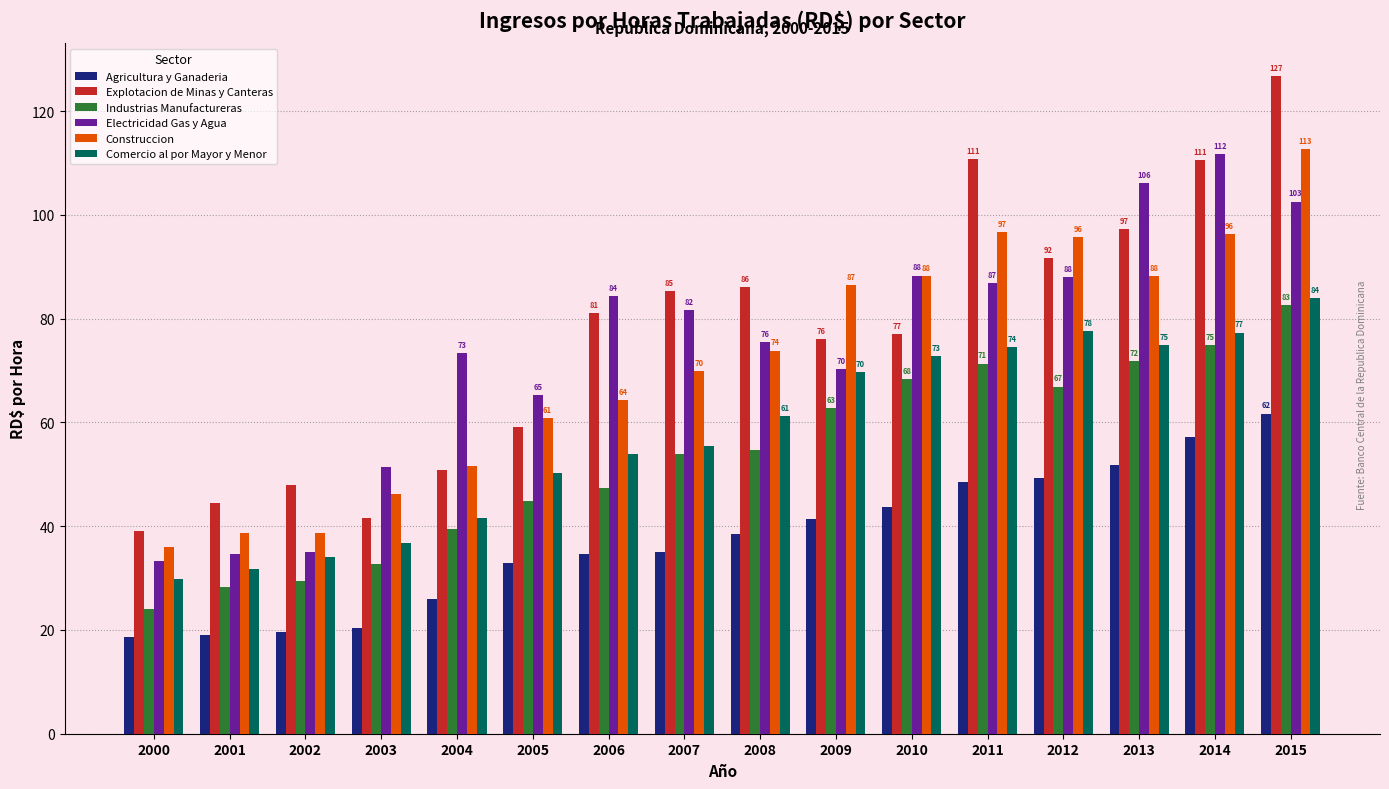

What is the value of the Explotacion de Minas y Canteras bar at the 16th from the left?

126.8